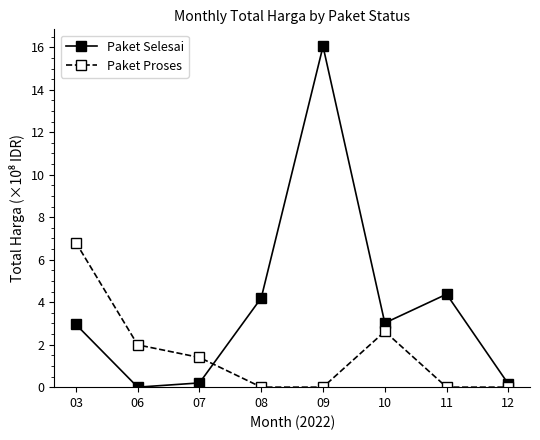

Which category has the lowest value in the Paket Selesai series?

06